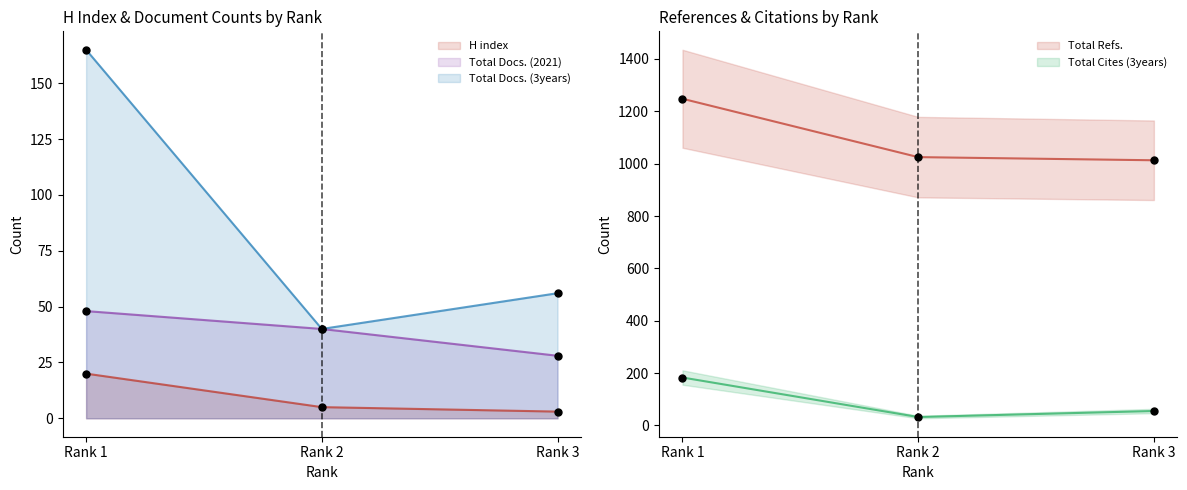

Which series has the largest total across all categories?

Total Refs.